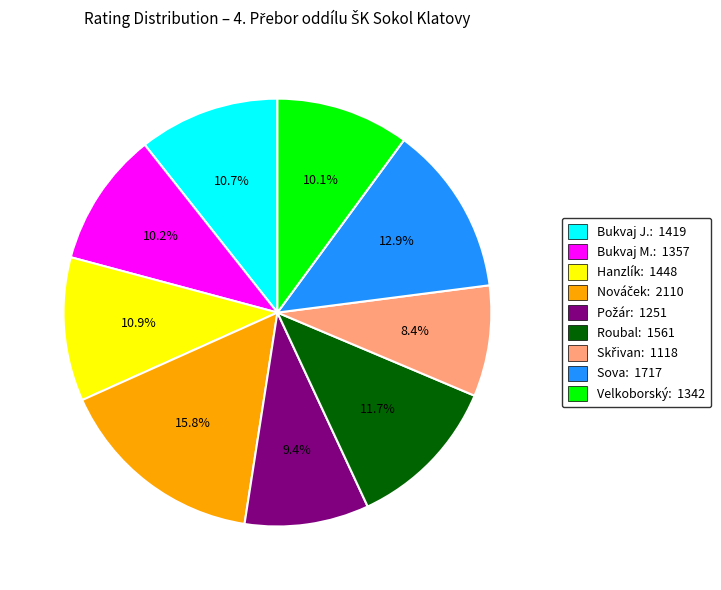

What is the ratio of the value at Roubal: 1561 to the value at Sova: 1717?

0.9